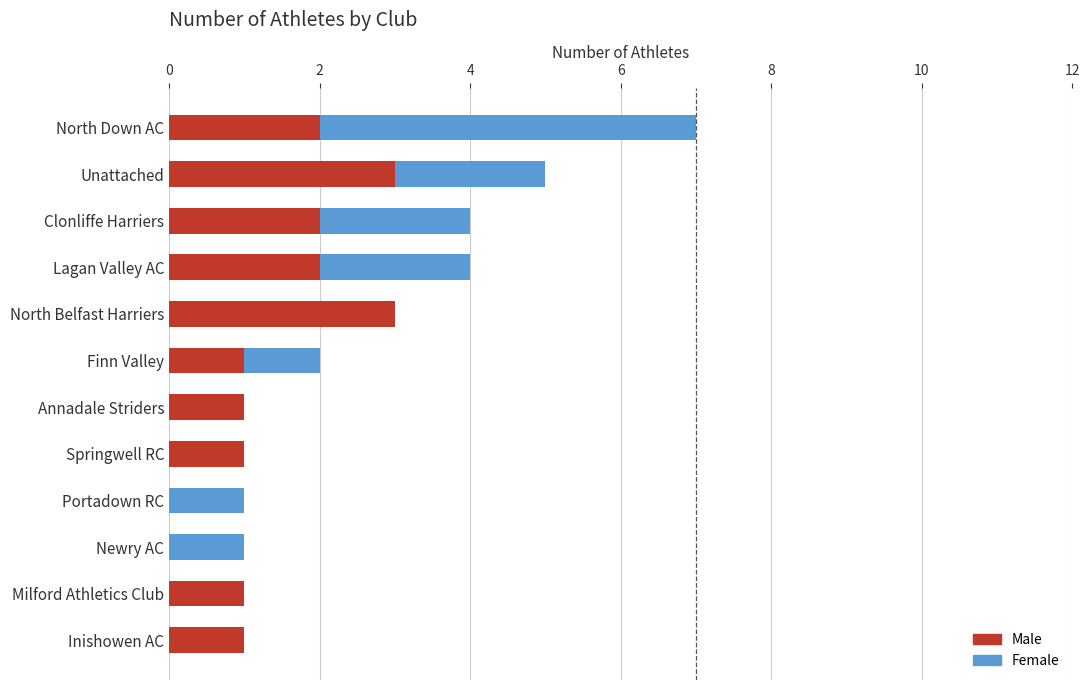

True or false: Male has a value of 1 at Annadale Striders.

True